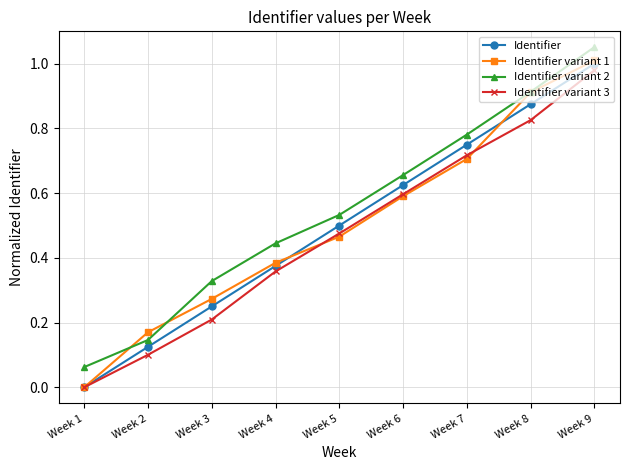

At which label is Identifier variant 1 closest to 0?

Week 1